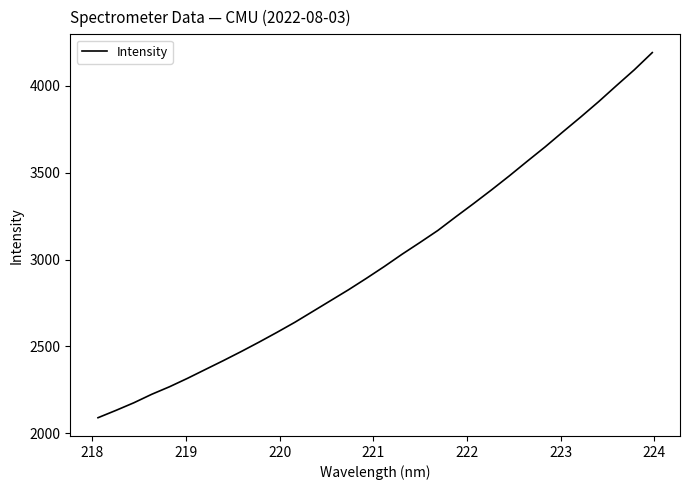

Does the chart have visible grid lines?

No